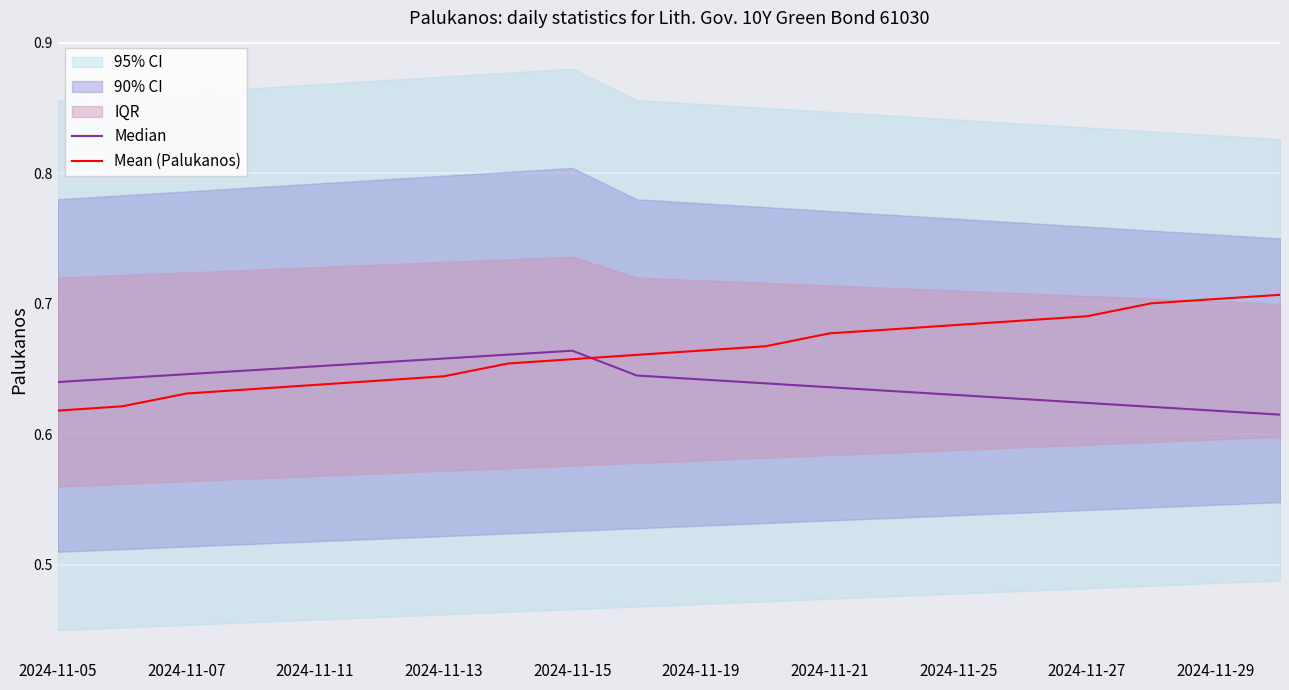

What is the spread (max minus min) of values at 2024-11-27?

0.1